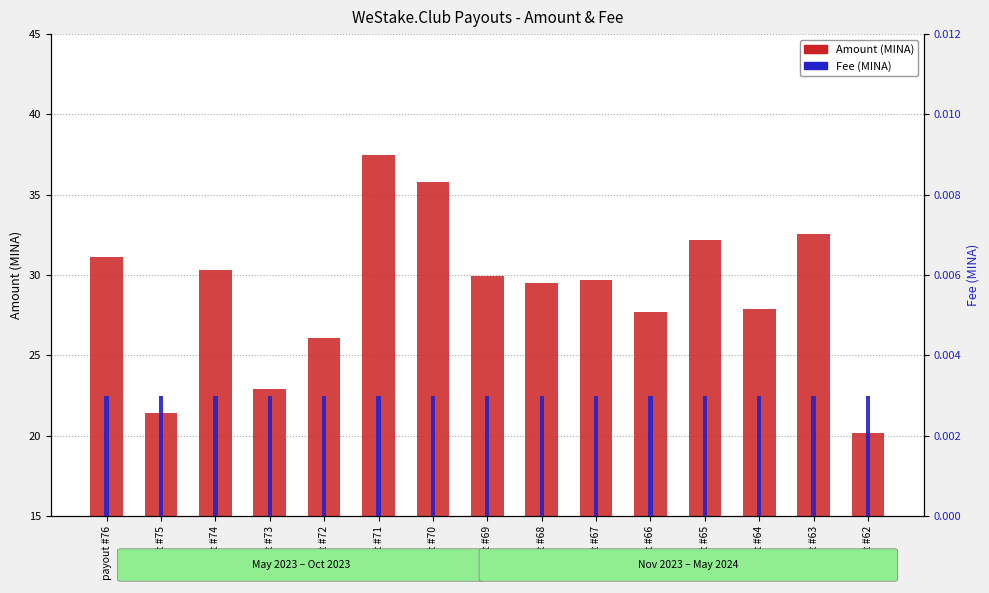

Rank the categories by Amount value from lowest to highest.

payout #62, payout #75, payout #73, payout #72, payout #66, payout #64, payout #68, payout #67, payout #69, payout #74, payout #76, payout #65, payout #63, payout #70, payout #71